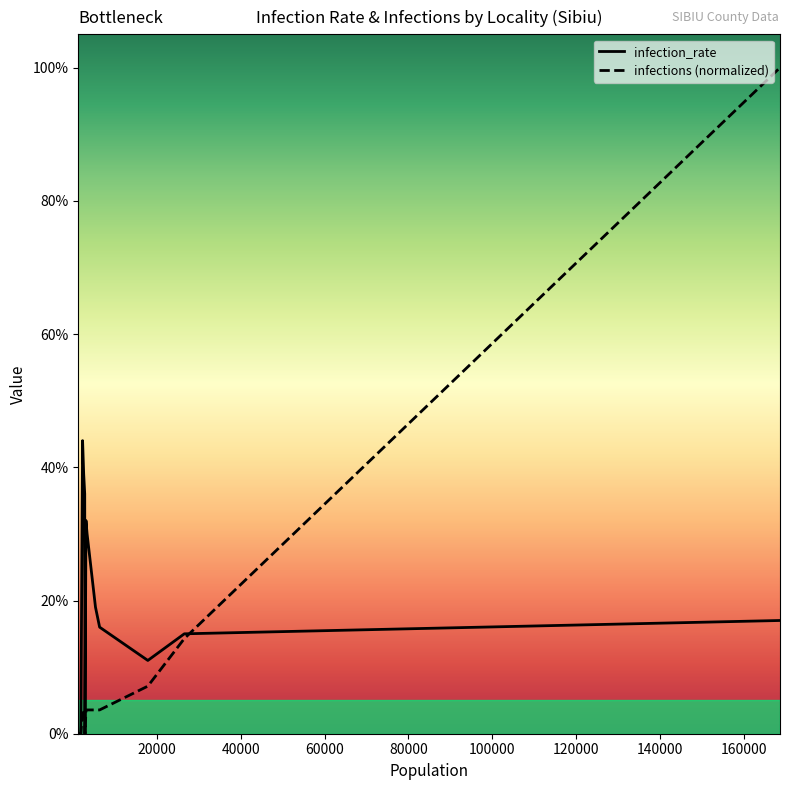

What is the difference between the maximum and second lowest values in the infection_rate series?

0.4